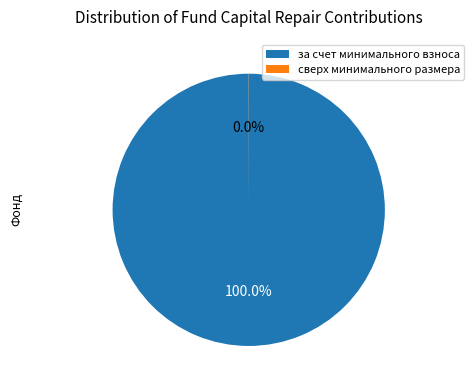

What is the largest slice in the pie chart?

за счет минимального взноса